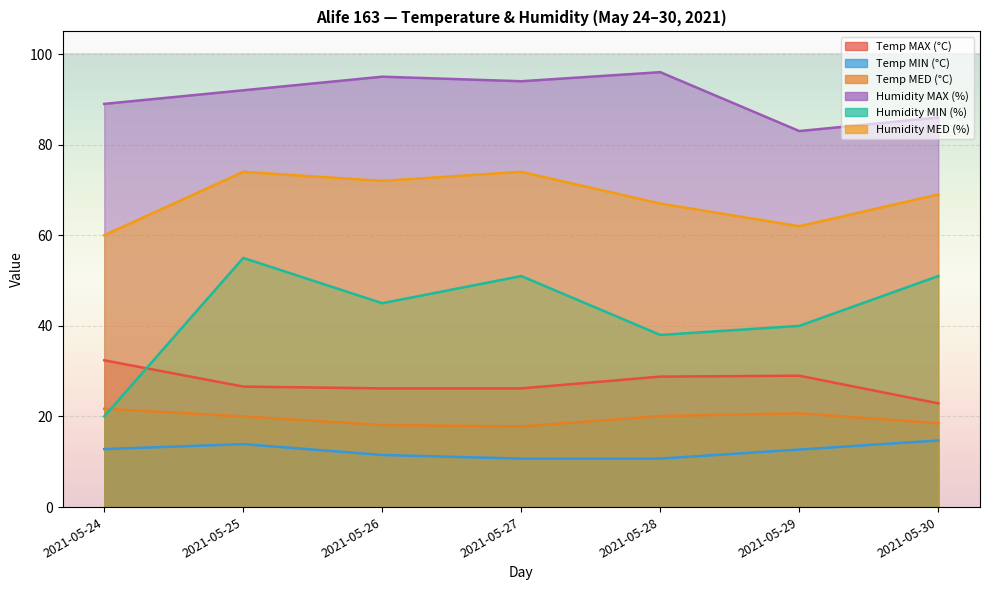

What is the highest value of the Temp MED (°C) series?

21.7